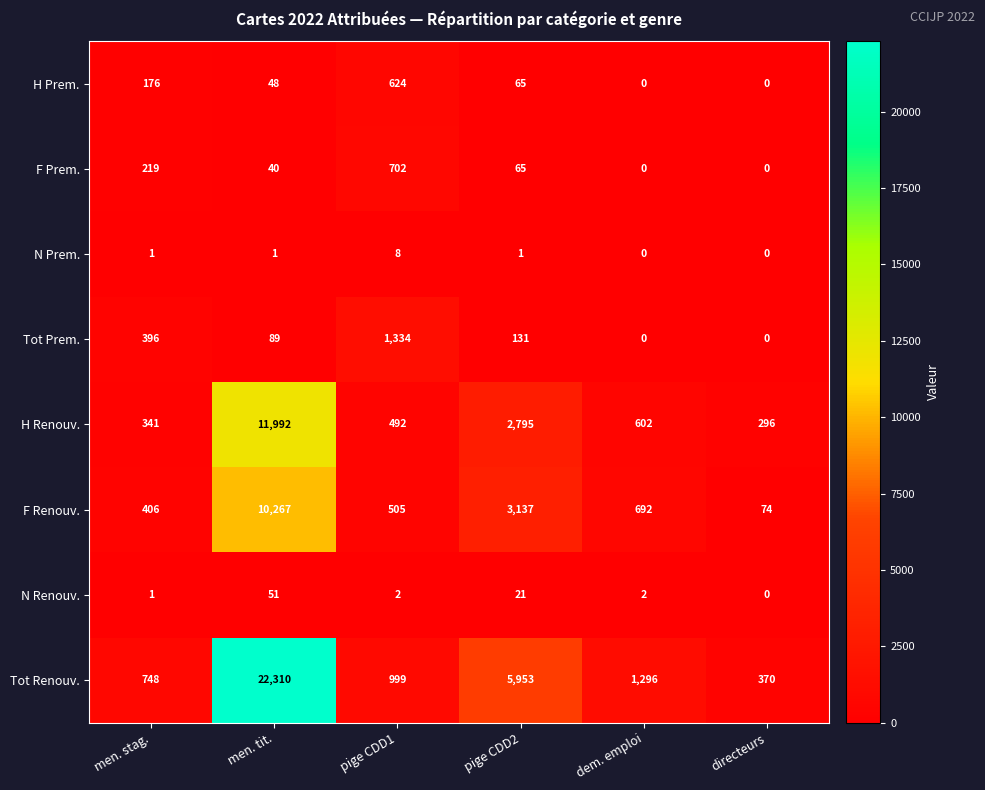

Rank the series by their maximum value, from highest to lowest.

Tot Renouv., H Renouv., F Renouv., Tot Prem., F Prem., H Prem., N Renouv., N Prem.